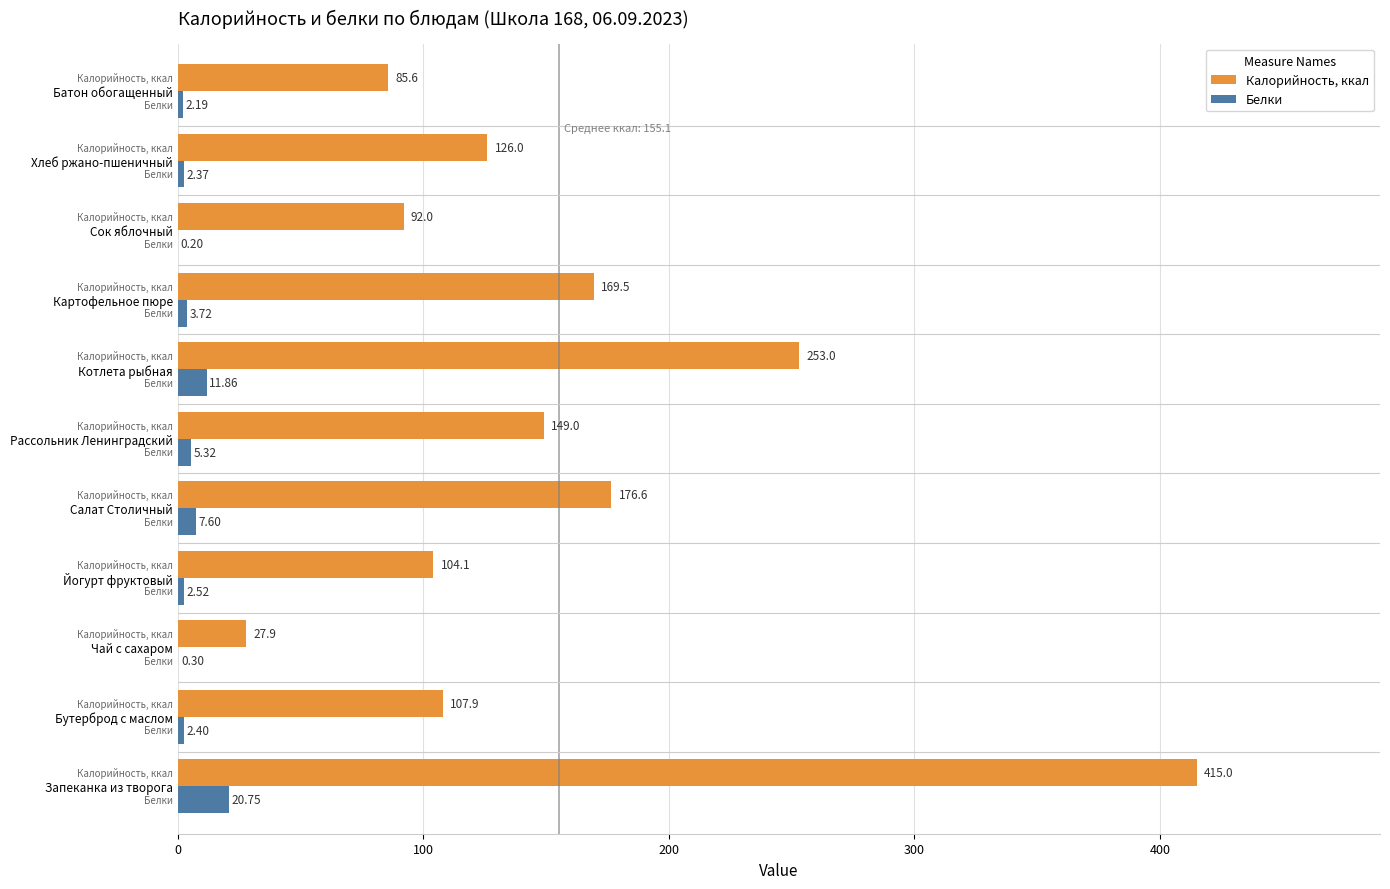

Where is Белки nearest to the value 10?

Котлета рыбная